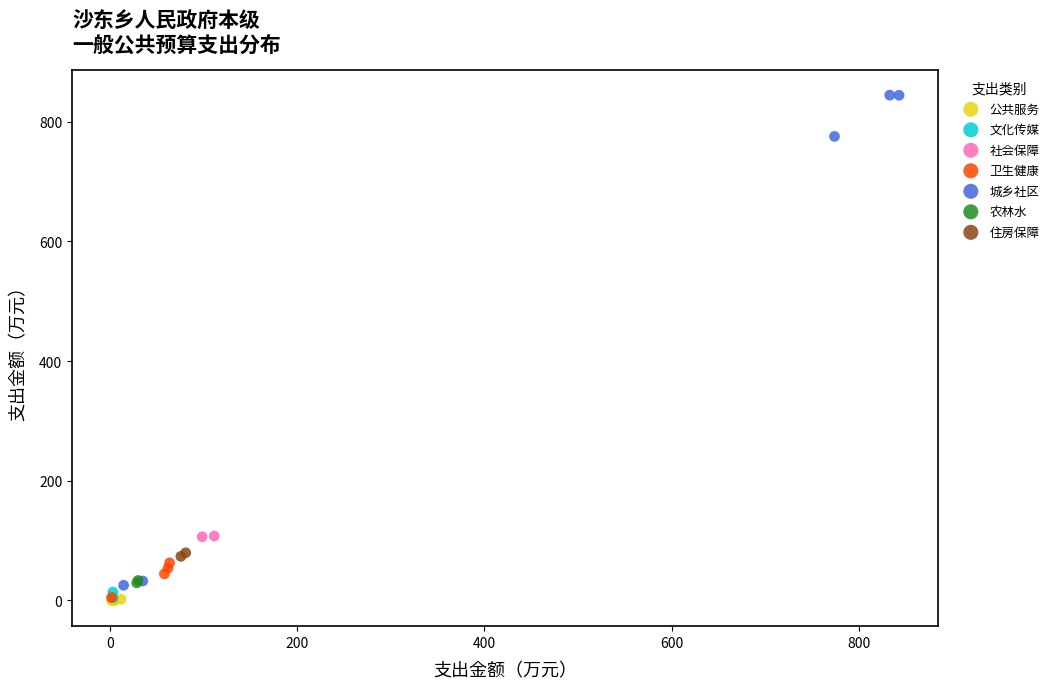

Which series has the largest Y range (max minus min)?

城乡社区